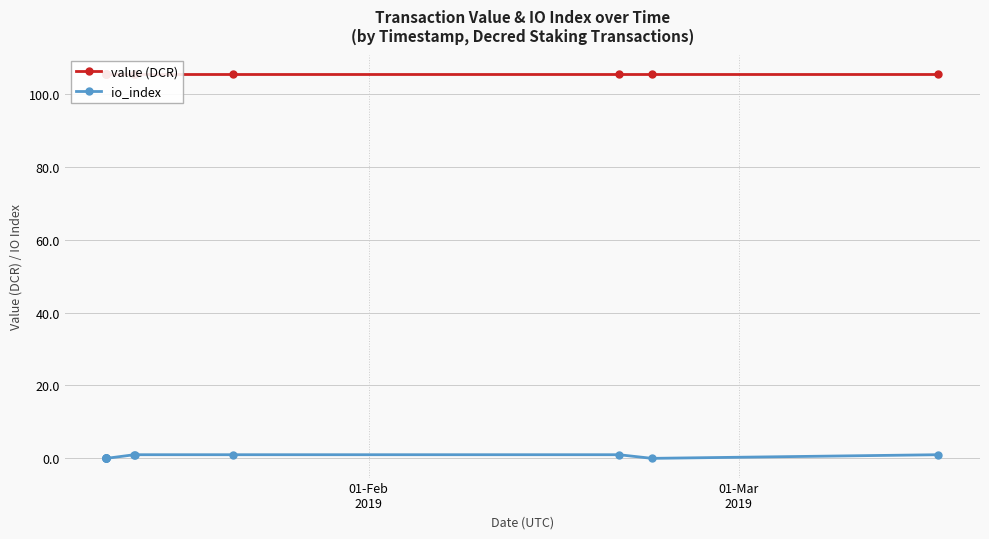

True or false: io_index and value (DCR) cross at least once.

False